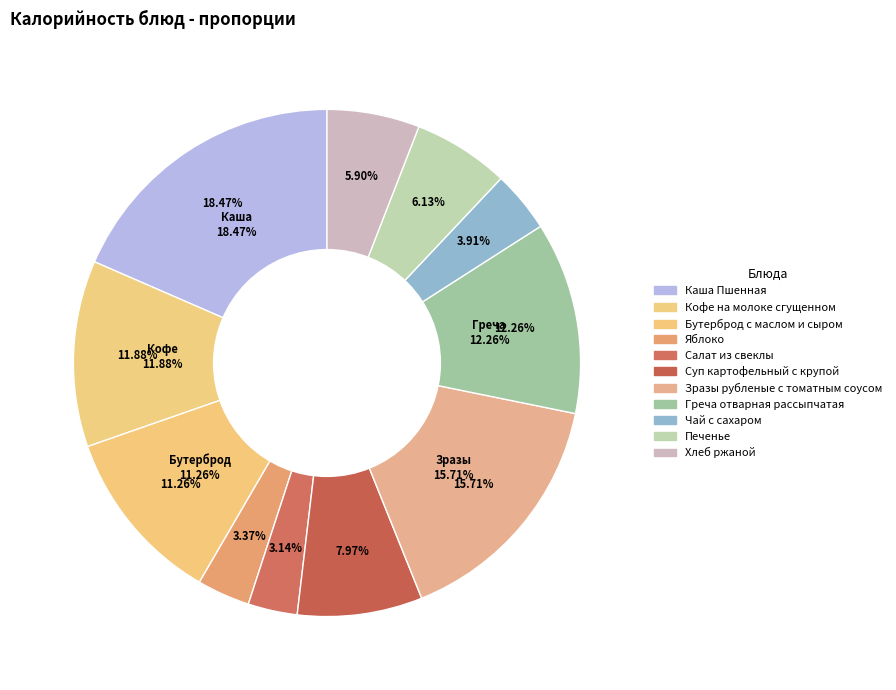

True or false: Греча отварная рассыпчатая accounts for 18% of the total.

False